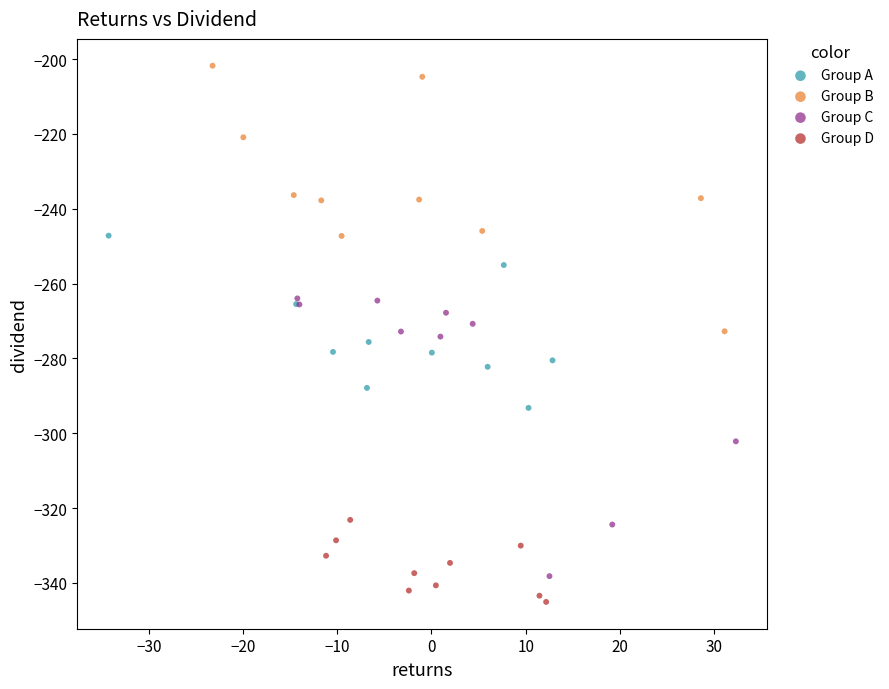

Which series reaches the maximum Y coordinate?

Group B